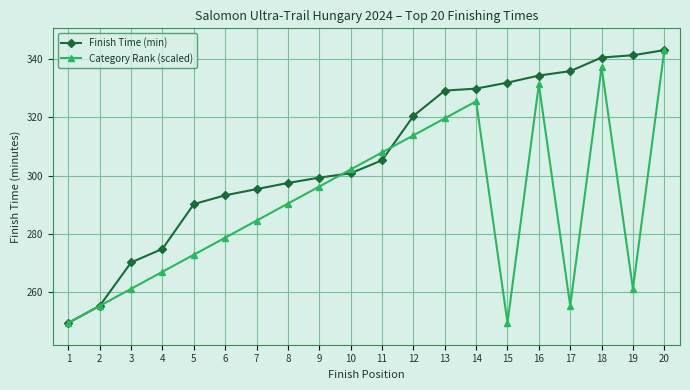

Which category has the highest value in the Finish Time (min) series?

20